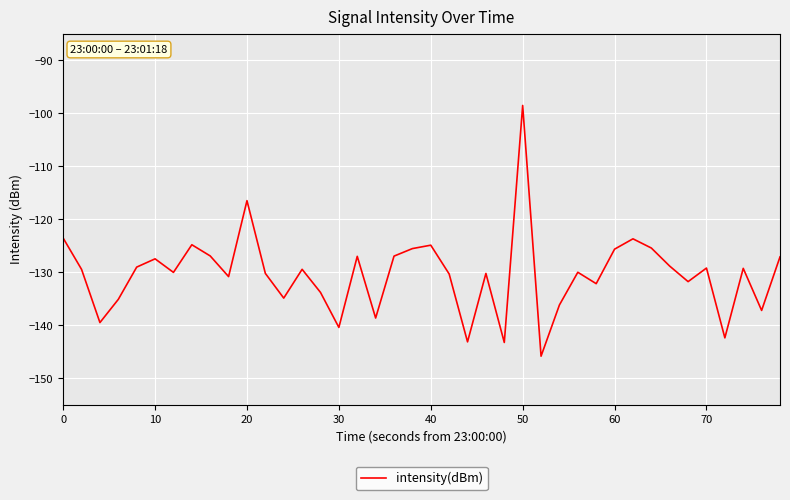

What is the difference between the maximum and minimum values?

47.3